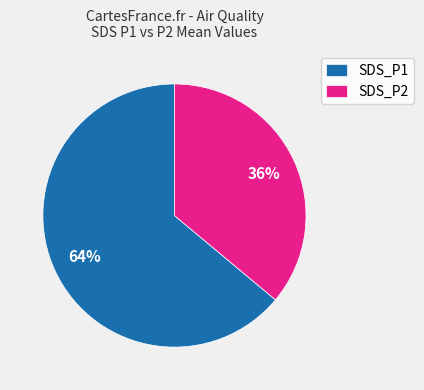

True or false: SDS_P2 accounts for 24% of the total.

False